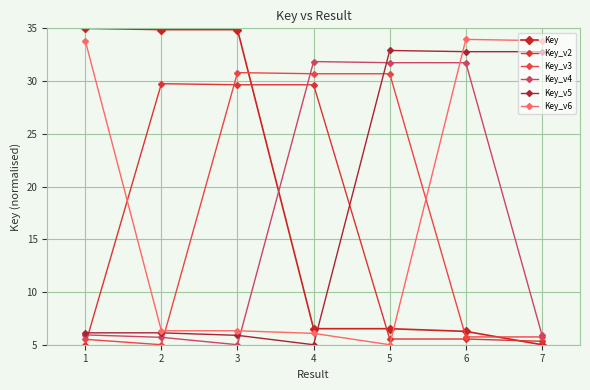

What is the average value of the Key_v5 series?

17.4